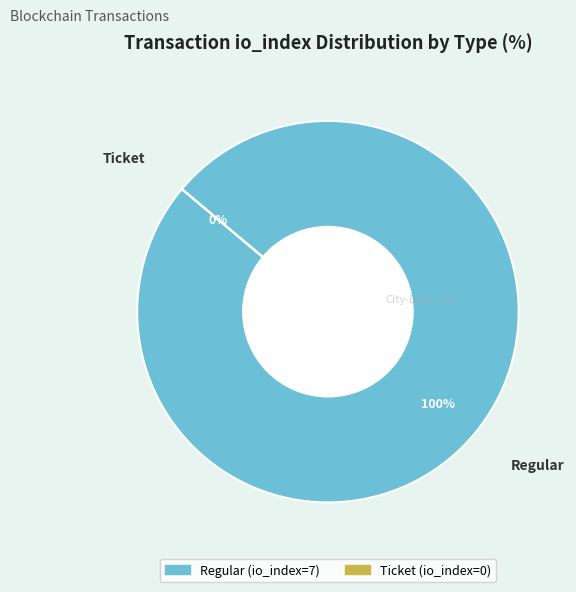

To the nearest percent, what is the difference between the largest and smallest slice percentages?

100%